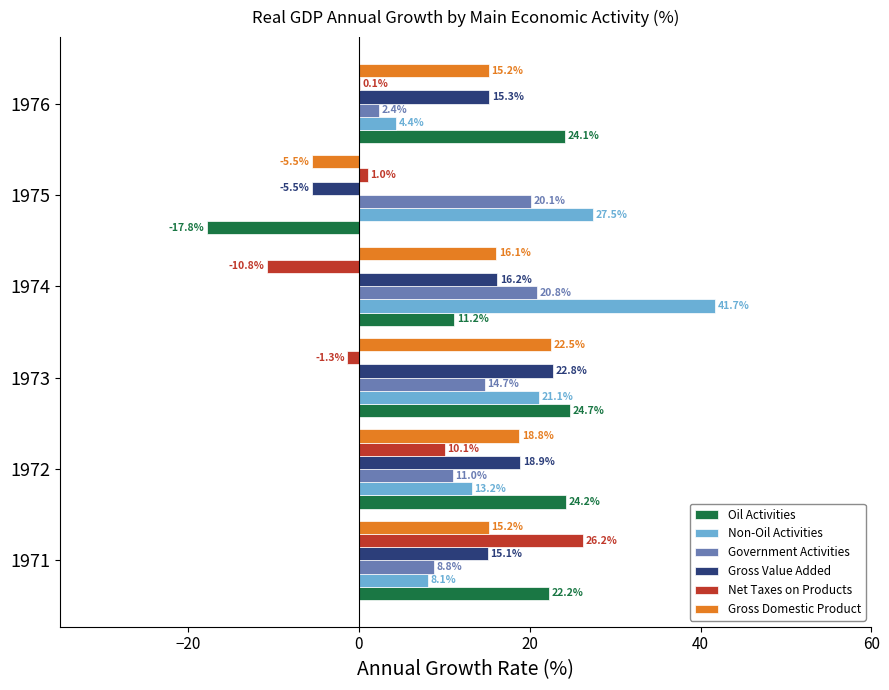

Is the value of Oil Activities at 1971 greater than the value of Gross Domestic Product at 1974?

Yes